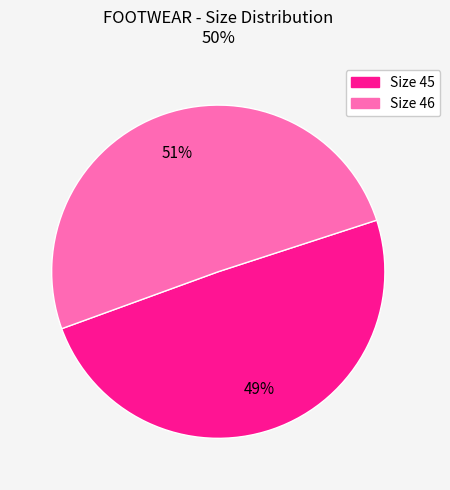

How many slices are in this pie chart?

2